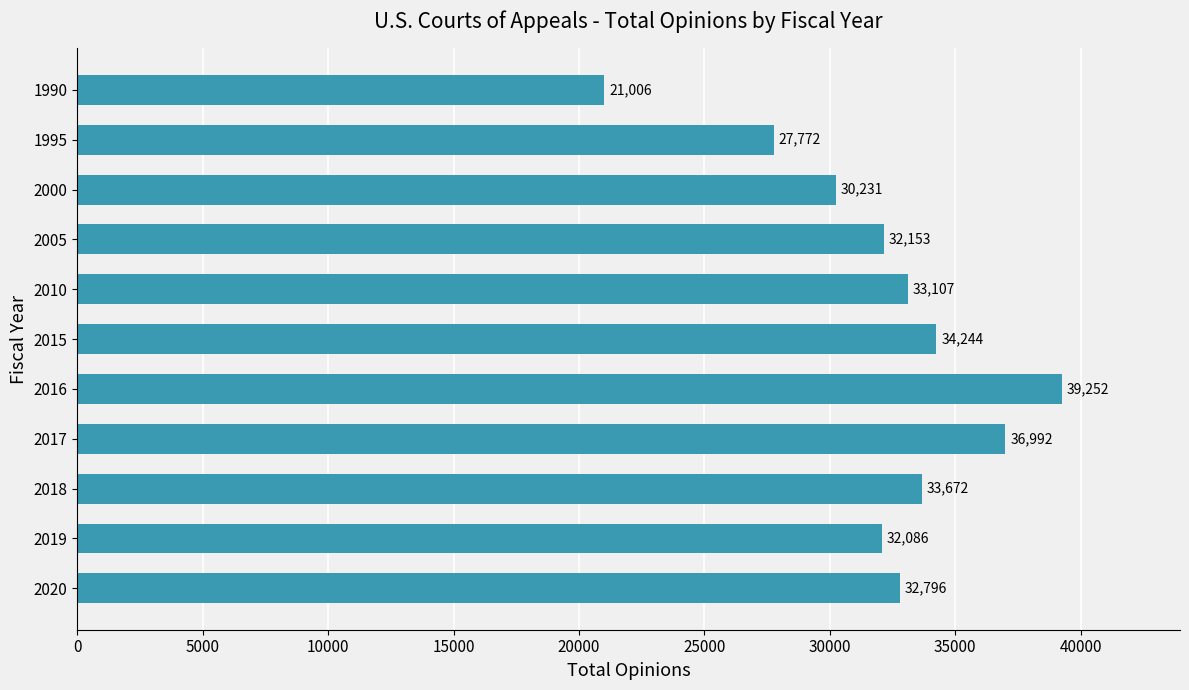

What is the approximate value at 2018?

33672